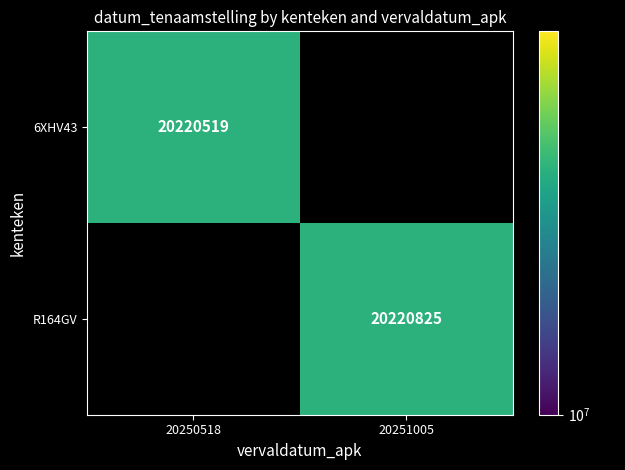

True or false: R164GV has a value of 20220825 at 20251005.

True